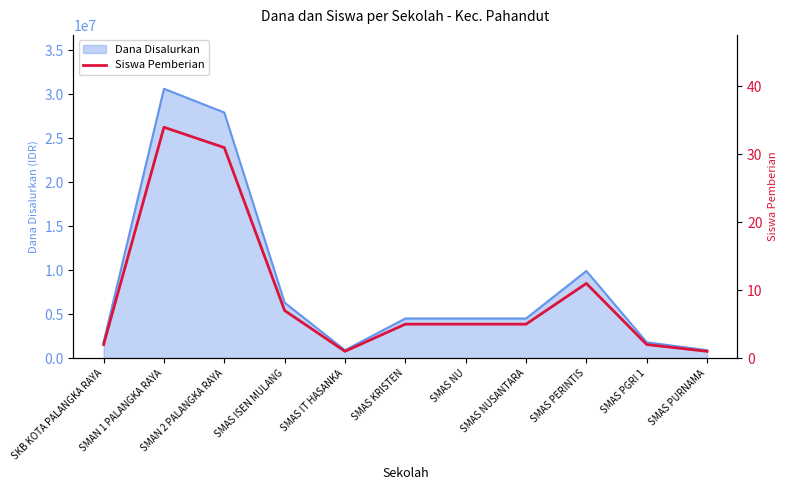

Which has a higher value, SMAS PGRI 1 or SMAS IT HASANKA?

SMAS PGRI 1